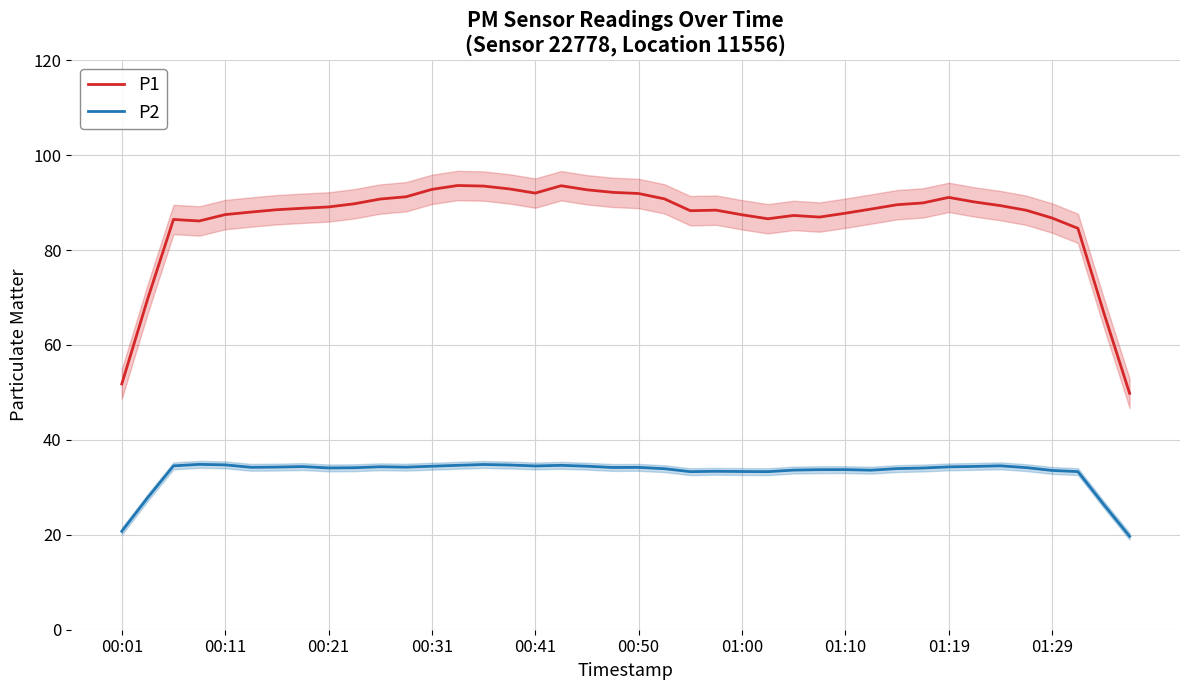

What are all the series names shown in the legend?

P1, P2